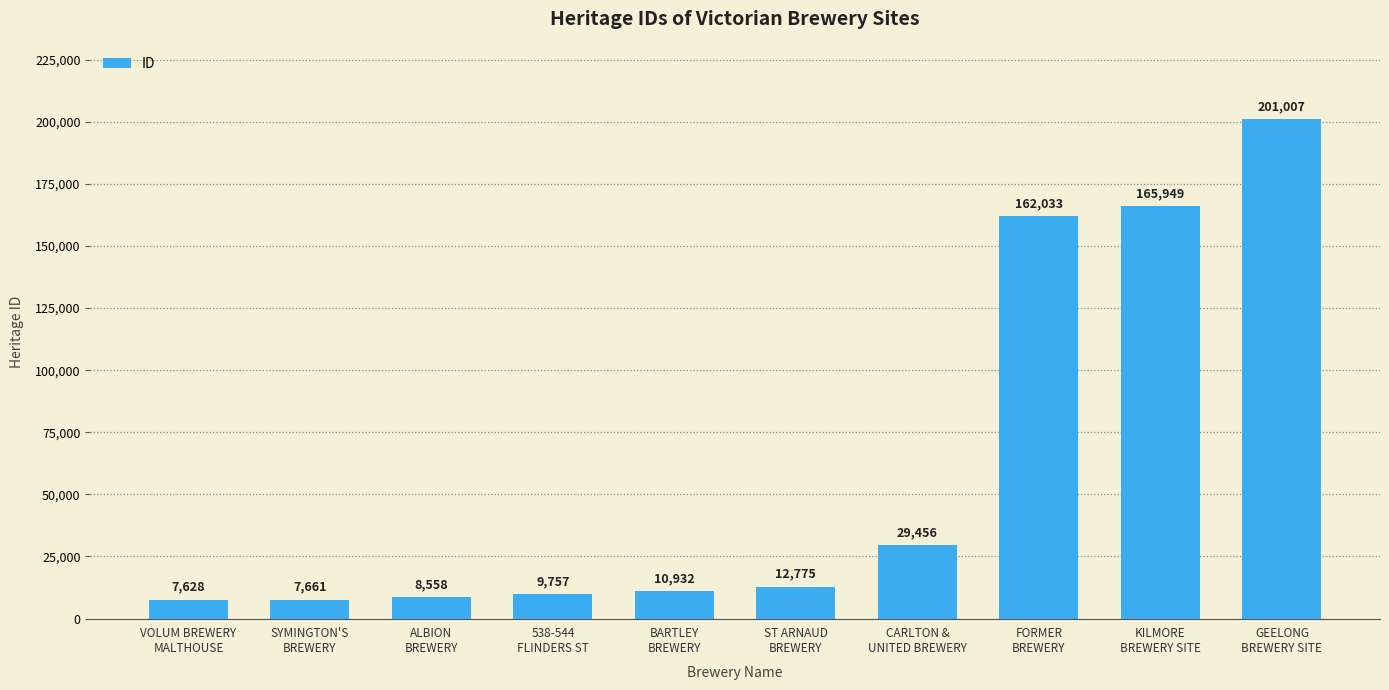

True or false: the data shows 201007 at GEELONG
BREWERY SITE.

True